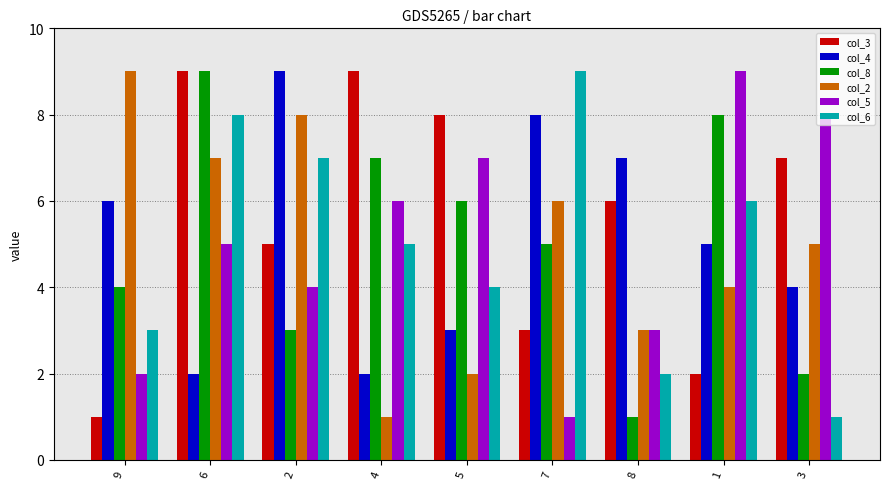

What is the approximate value of col_5 at 5?

7